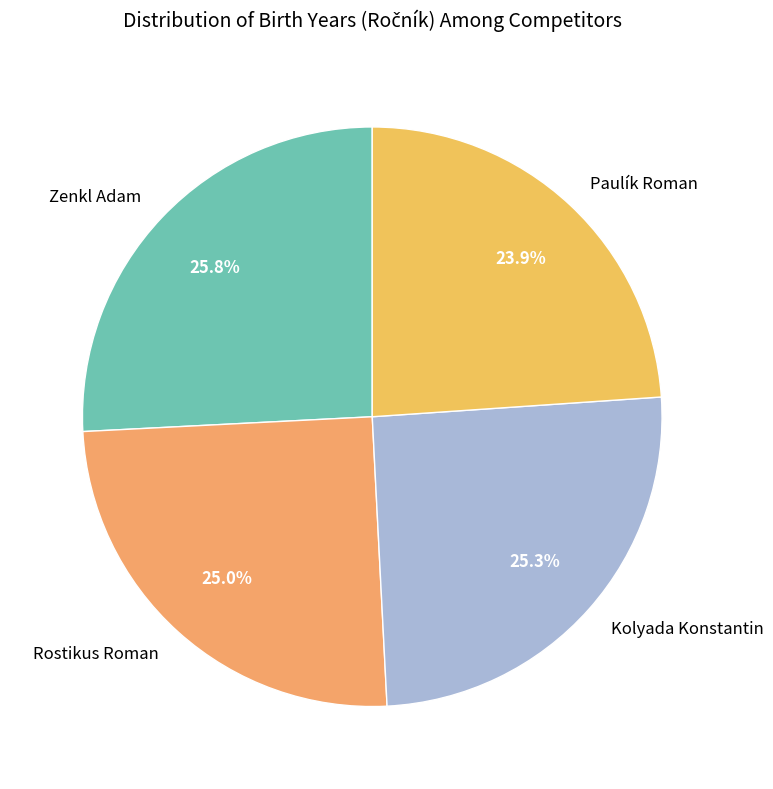

To the nearest percent, what is the average slice percentage?

25%